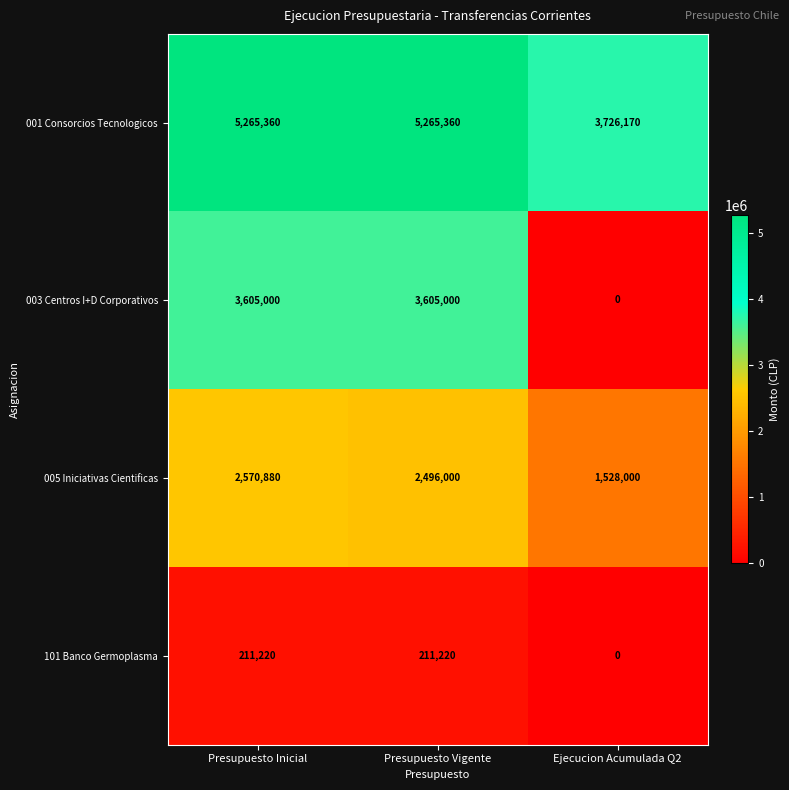

How many data points does each series have?

3